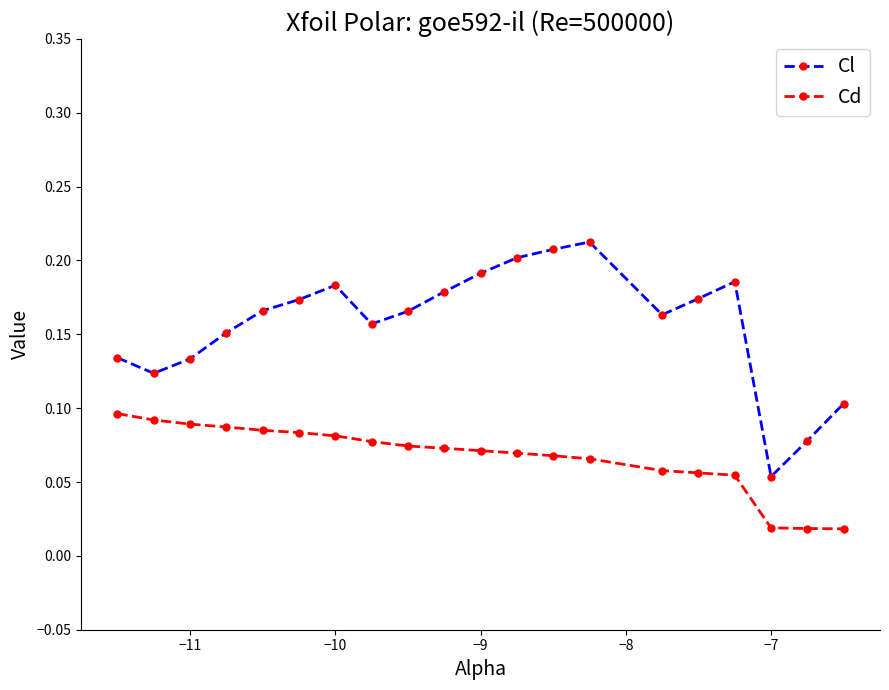

True or false: Cl and Cd intersect in this chart.

False